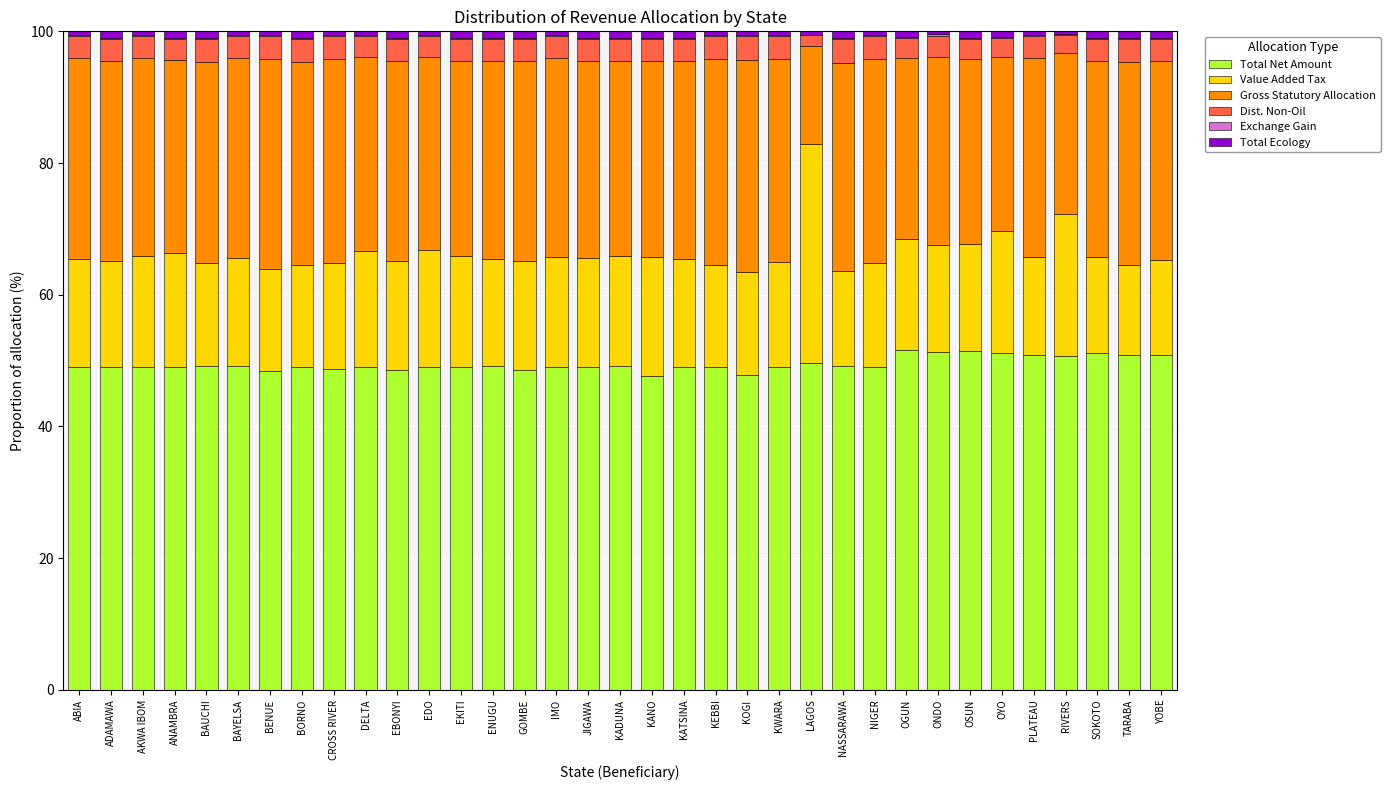

What is the maximum value for Total Net Amount?

51.7